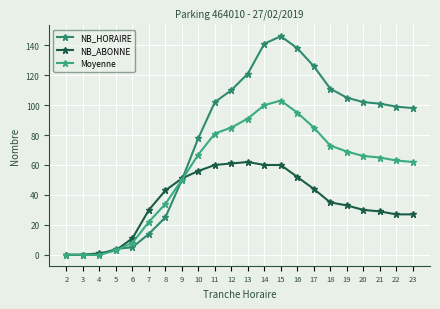

The Moyenne series shows 98 at 23. True or false?

False